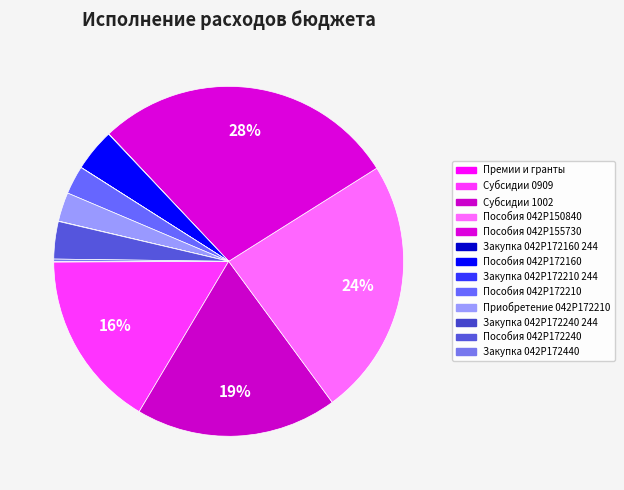

What is the total percentage of Пособия 042P172210 and Пособия 042P172160?

6.6%